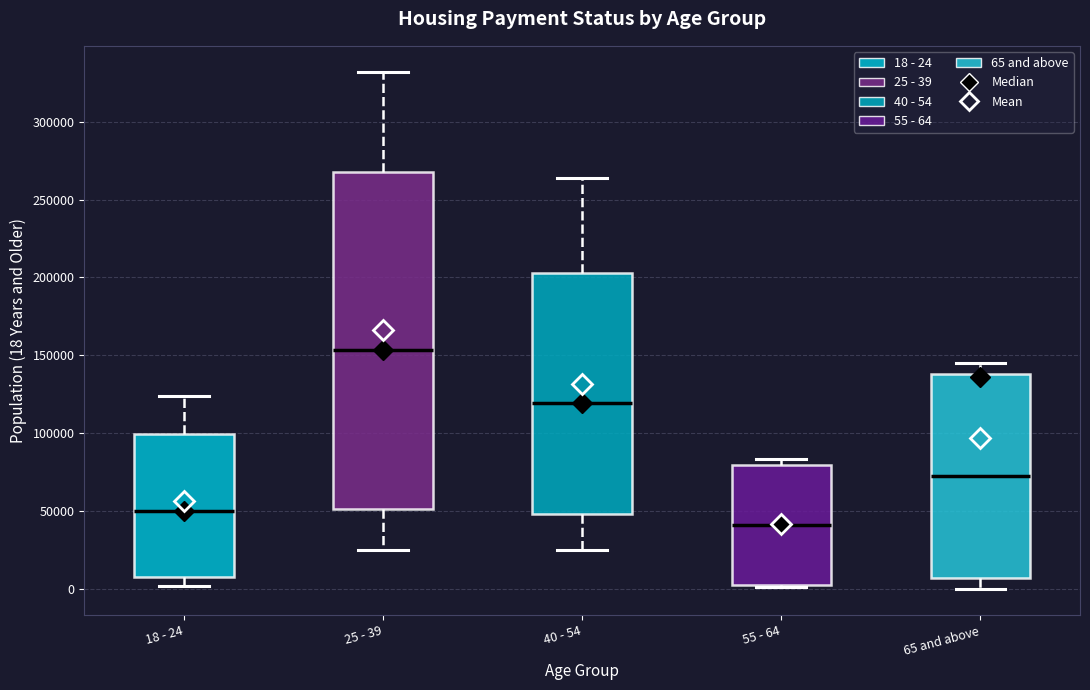

Where does the median line of the box for 55 - 64 sit on the y-axis? The values are not printed on the chart, so give them approximately, as read against the axis.

40000